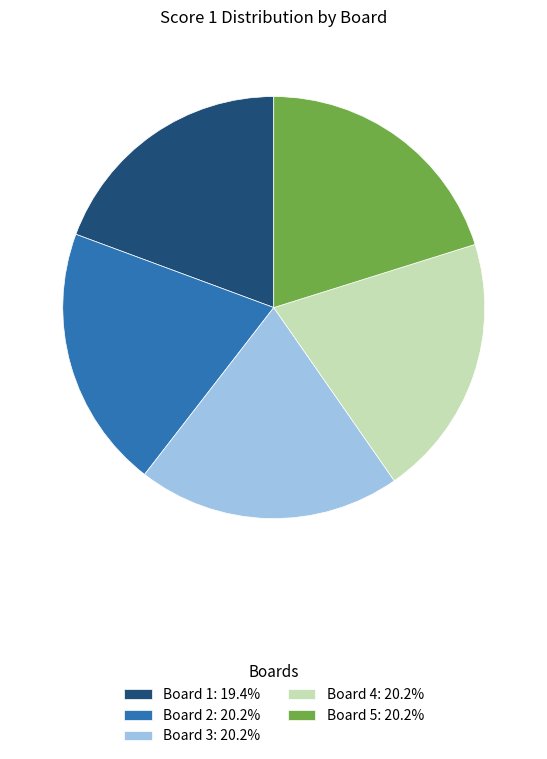

Is the sum of Board 2: 20.2% and Board 4: 20.2% greater than half?

No